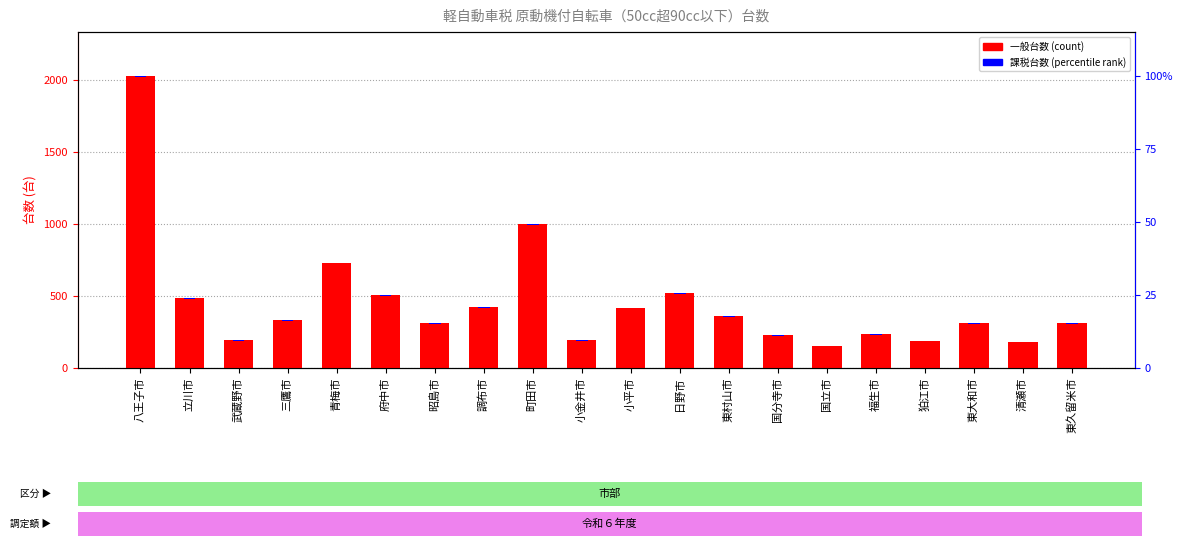

Reading right to left, list all the values displayed in this chart.

一般台数: 東久留米市=311	清瀬市=184	東大和市=313	狛江市=190	福生市=233	国立市=155	国分寺市=230	東村山市=362	日野市=520	小平市=420	小金井市=194	町田市=1001	調布市=421	昭島市=312	府中市=509	青梅市=733	三鷹市=335	武蔵野市=195	立川市=485	八王子市=2030
課税台数: 東久留米市=5	清瀬市=5	東大和市=5	狛江市=5	福生市=5	国立市=5	国分寺市=5	東村山市=5	日野市=6	小平市=5	小金井市=6	町田市=6	調布市=6	昭島市=5	府中市=6	青梅市=5	三鷹市=5	武蔵野市=5	立川市=6	八王子市=5